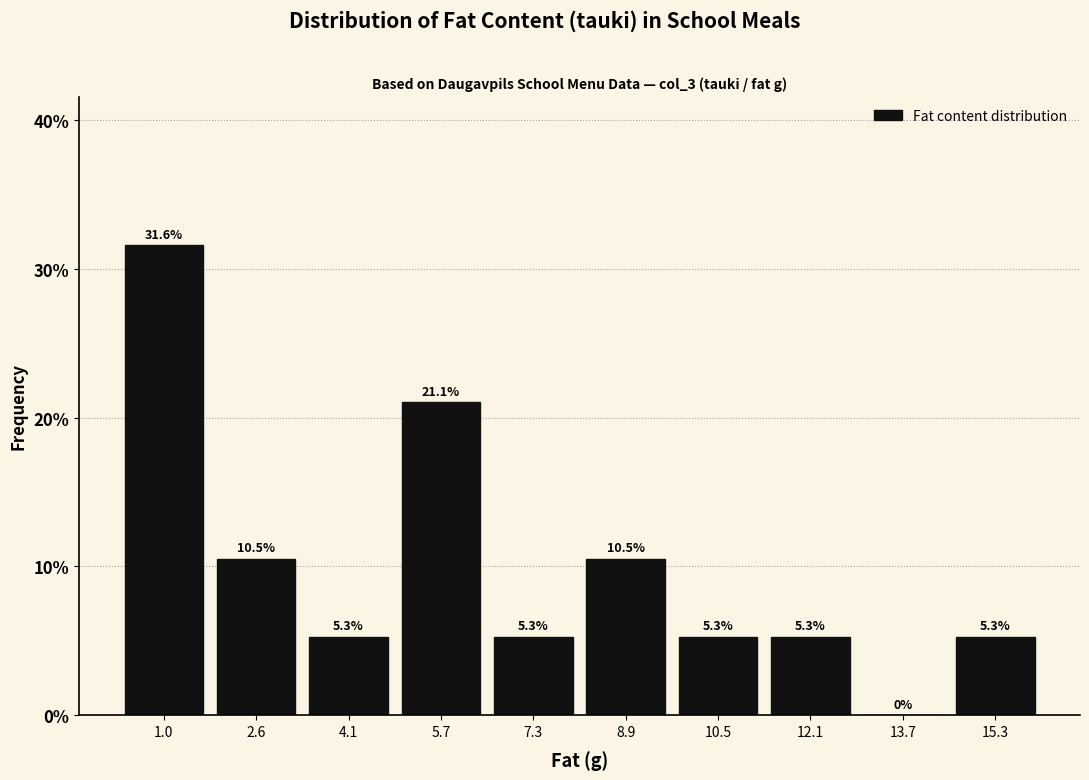

Reading left to right, list every bar in this chart as the range it spans on the x-axis followed by its height. The bar edges are not printed on the chart, so give them approximately, as read against the axis.

0.2 to 1.8: 31.6
1.8 to 3.4: 10.5
3.4 to 5.0: 5.3
5.0 to 6.6: 21.1
6.6 to 8.2: 5.3
8.2 to 9.8: 10.5
9.8 to 11.4: 5.3
11.4 to 13.0: 5.3
13.0 to 14.6: 0.0
14.6 to 16.2: 5.3